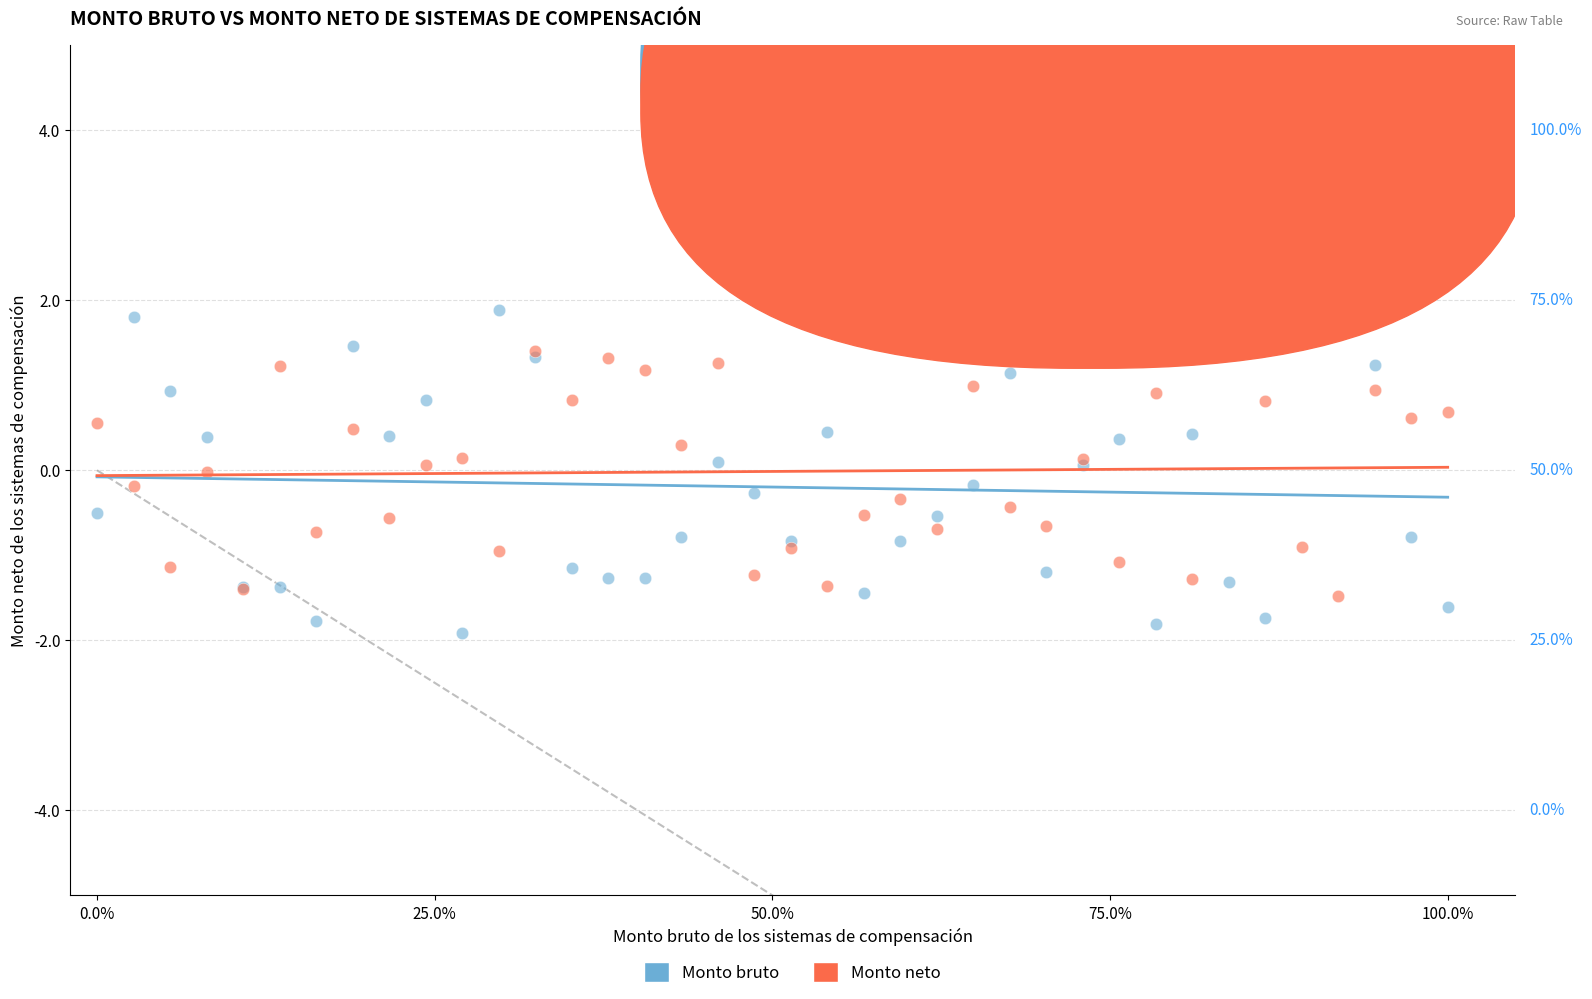

Which series contains the highest Y value?

Monto bruto